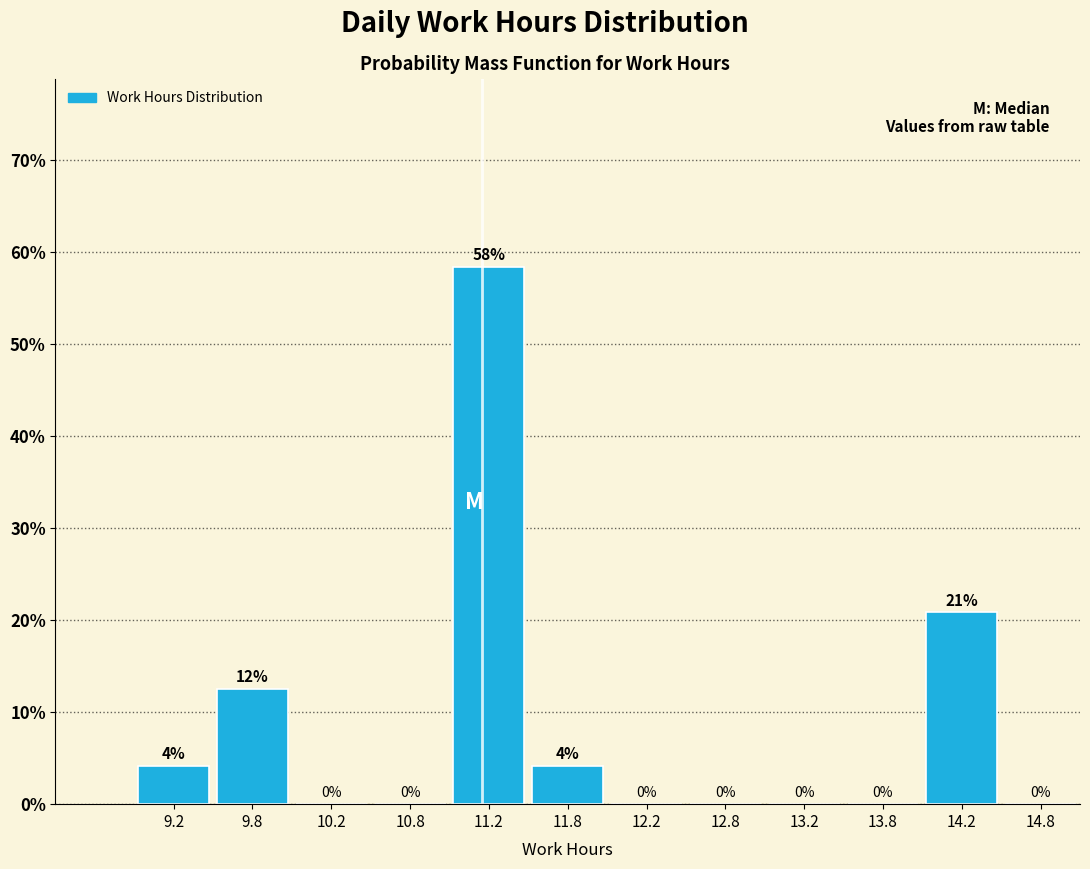

Over which range of the x-axis is the bar tallest?

11.0 to 11.5